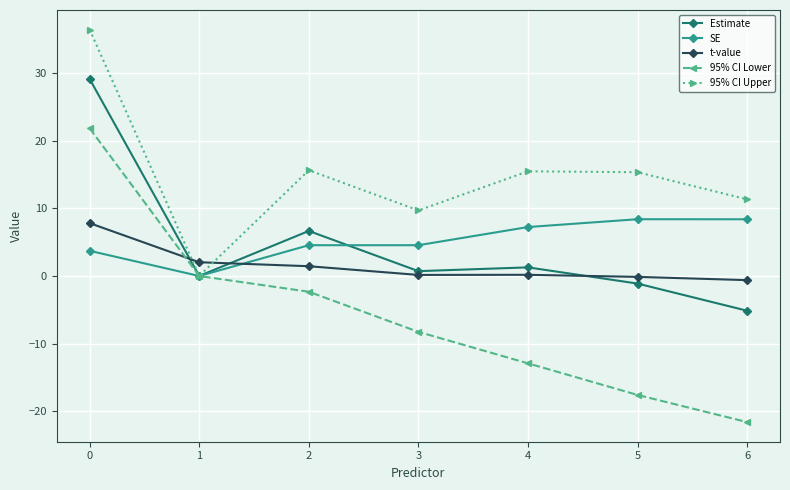

Does the chart display data point markers on the line(s)?

Yes